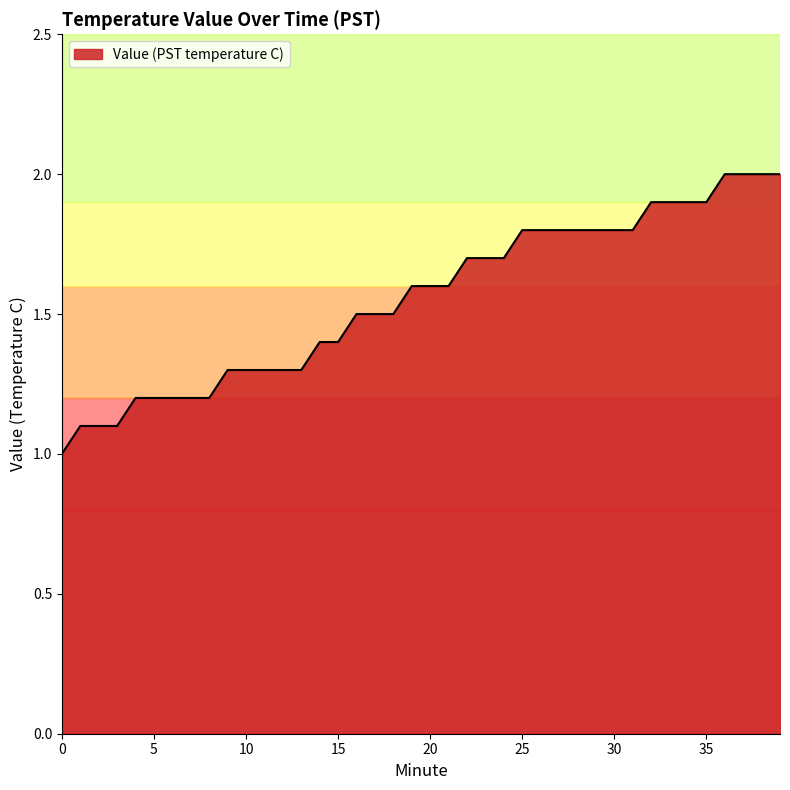

What is the maximum value shown in the chart?

2.0